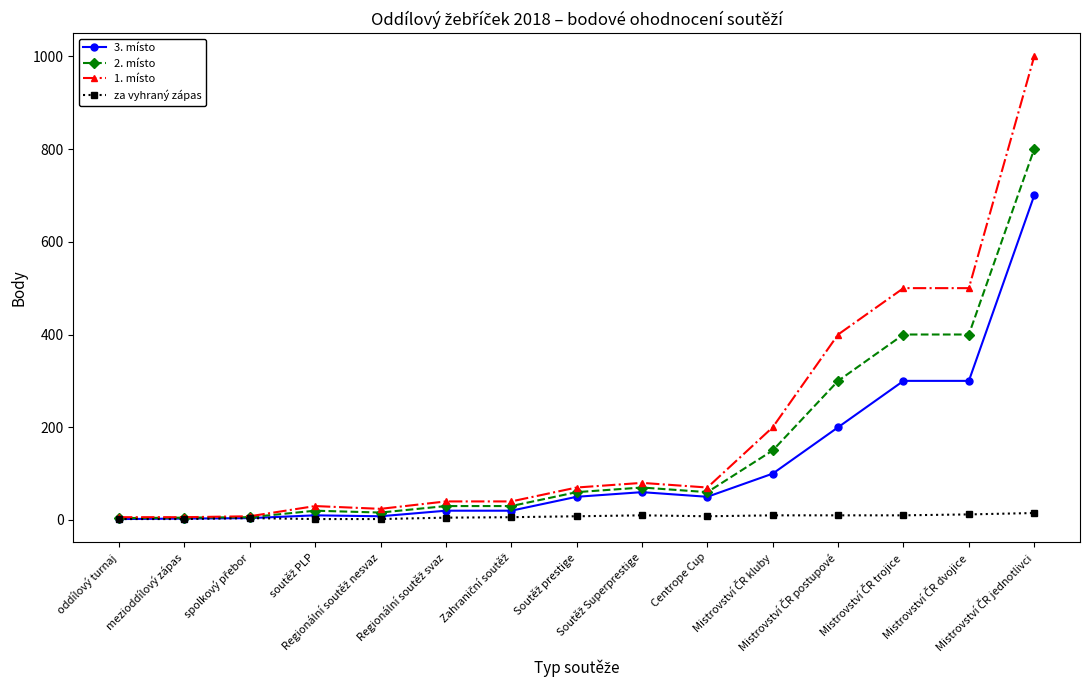

At how many categories does at least one series exceed 289?

4